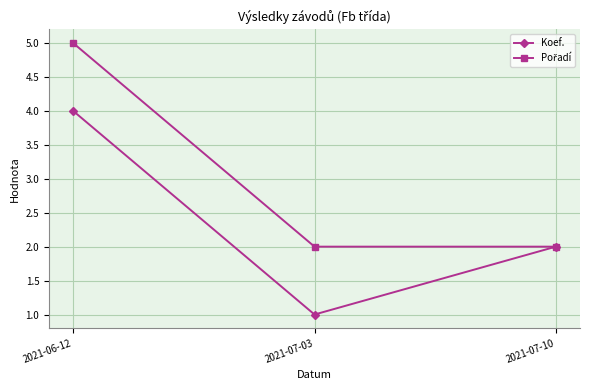

Where does the Koef. series first go above 2?

2021-06-12